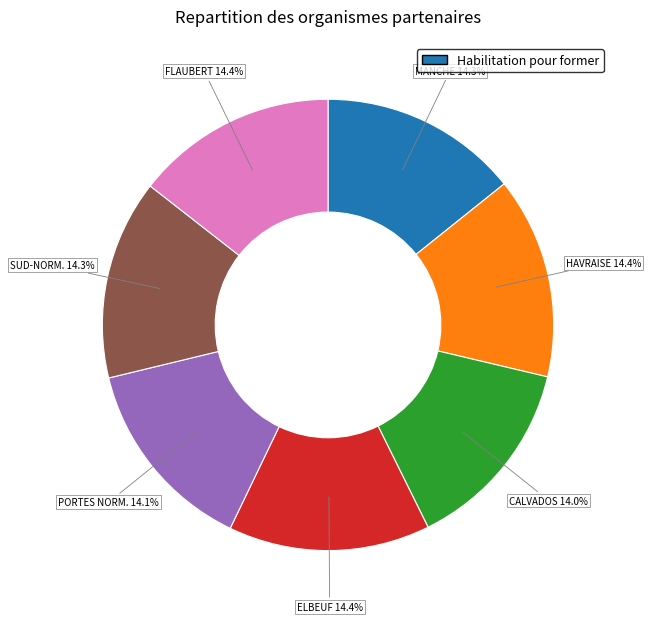

Is there any slice that represents more than half of the pie?

No